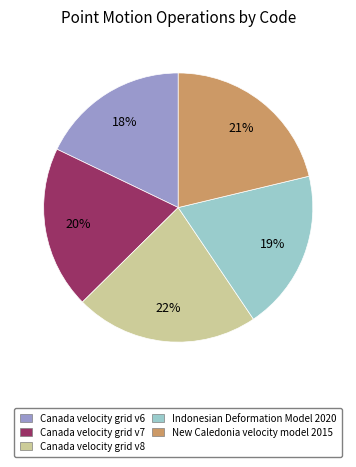

How many slices are in this pie chart?

5